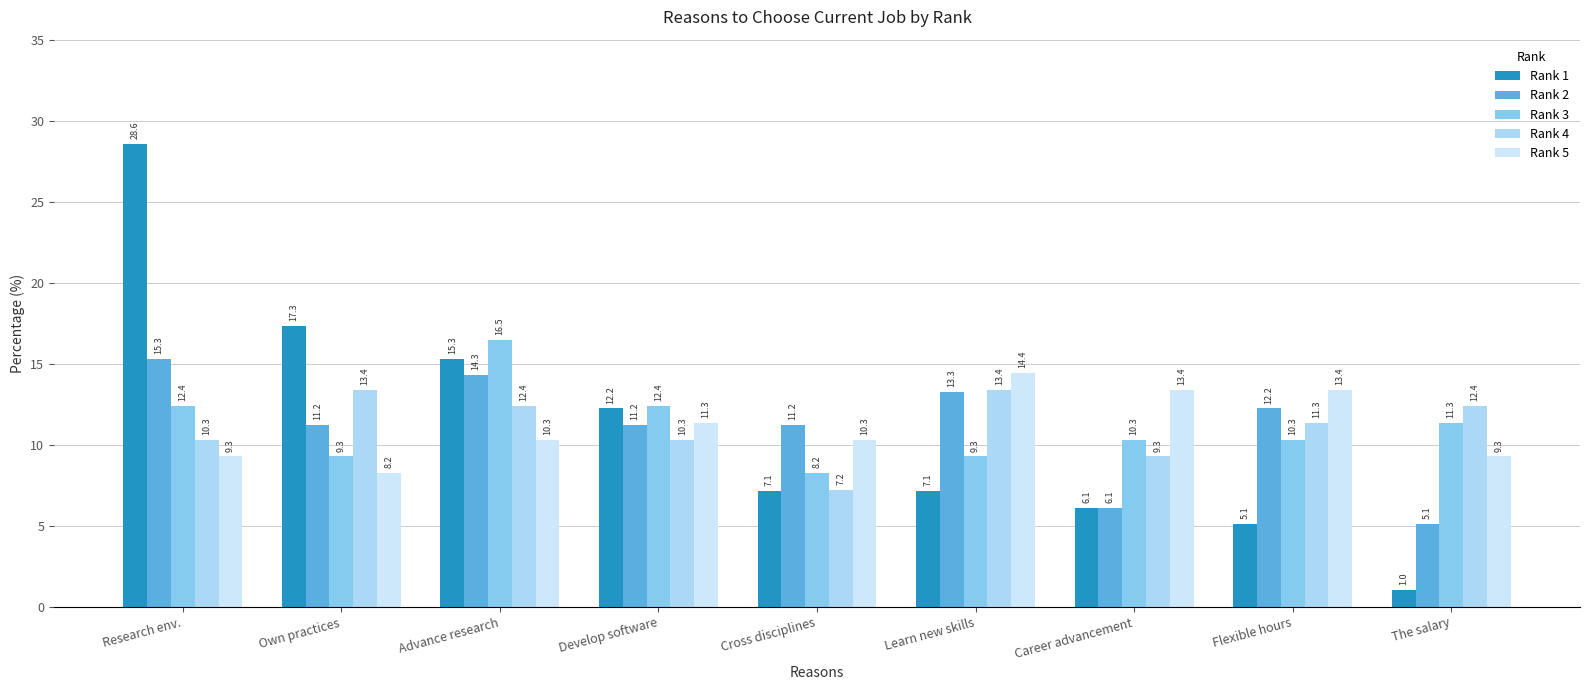

What is the average value of the Rank 1 series?

11.1